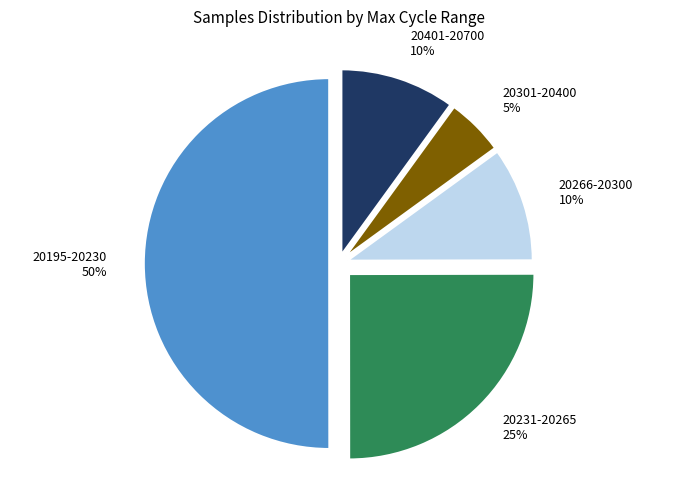

How many slices are in this pie chart?

5